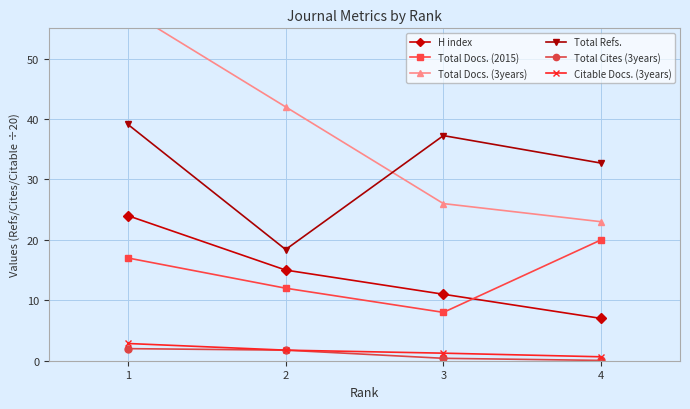

What is the sum of all Total Refs. values?

127.5